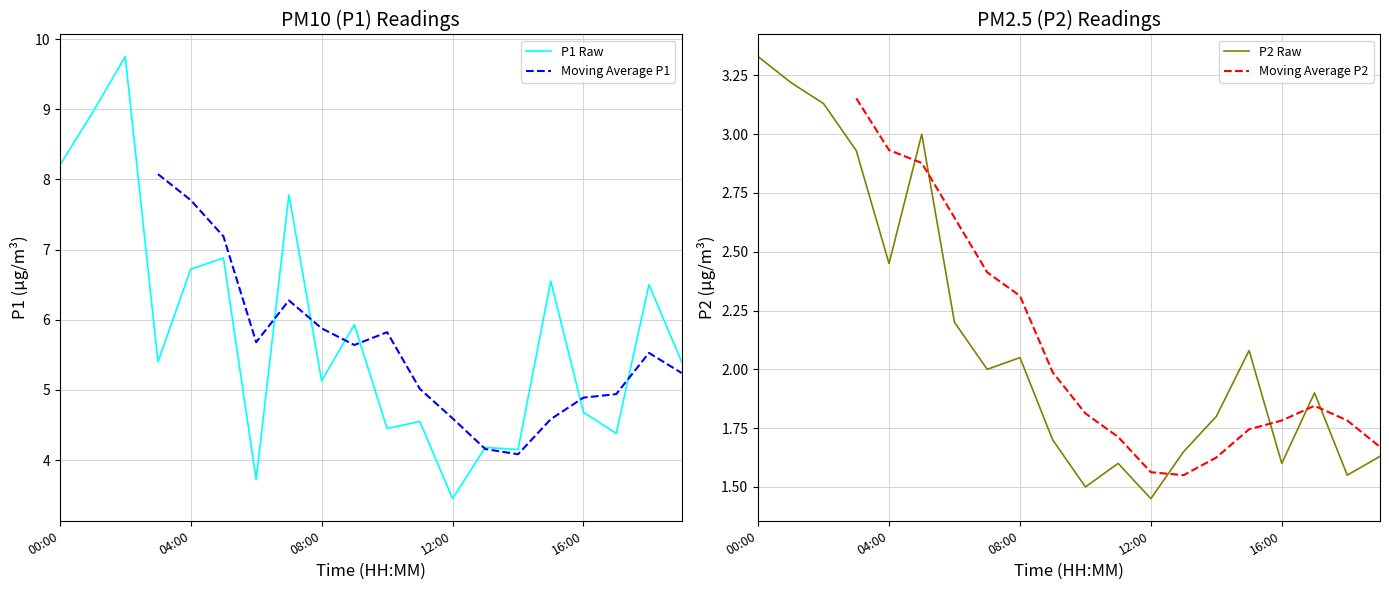

After their last crossing, which series has the higher values: P2 Raw or Moving Average P2?

Moving Average P2